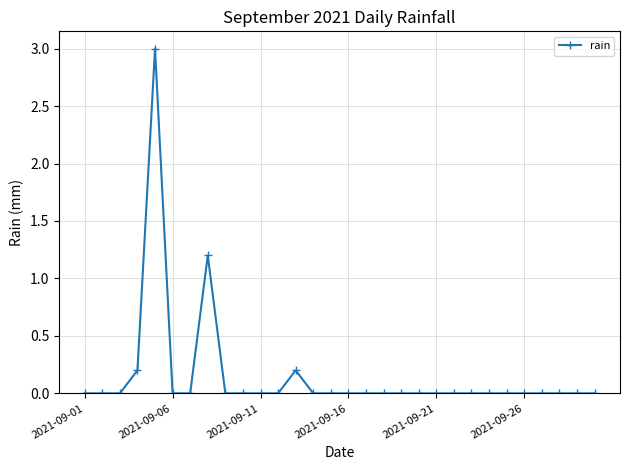

What is the difference between the second highest and second lowest values?

1.2